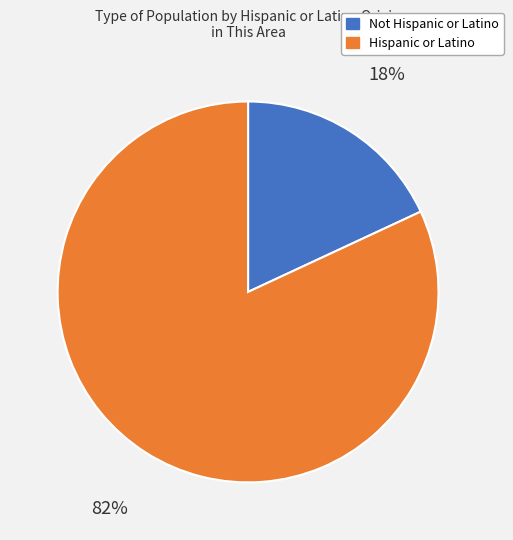

Is the sum of Not Hispanic or Latino and Hispanic or Latino greater than half?

Yes